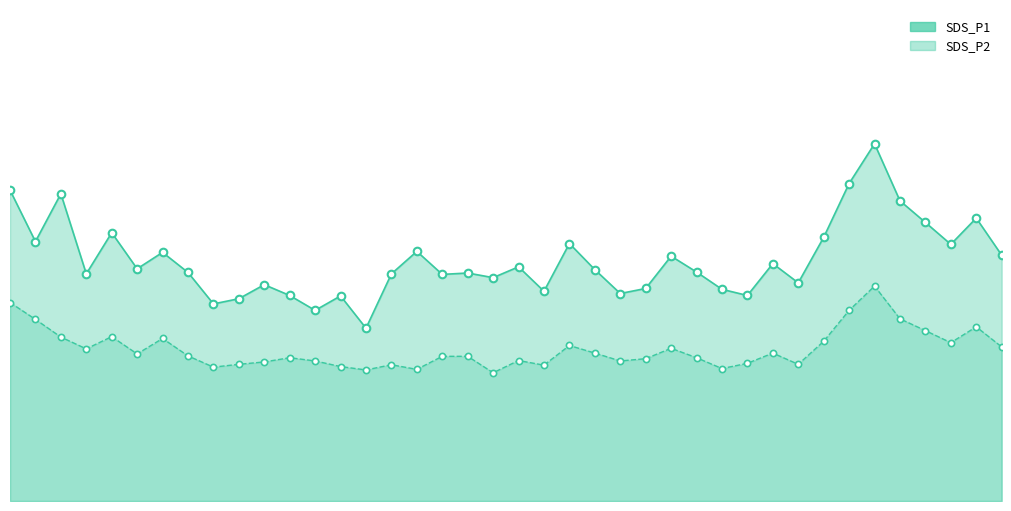

At which category is the sum across all series the highest?

34